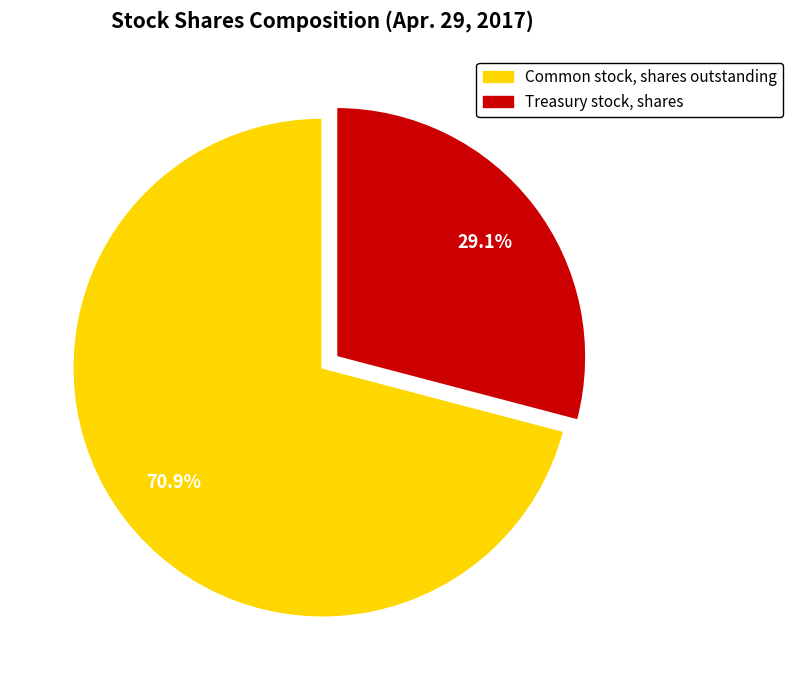

Which slice is the smallest?

Treasury stock, shares